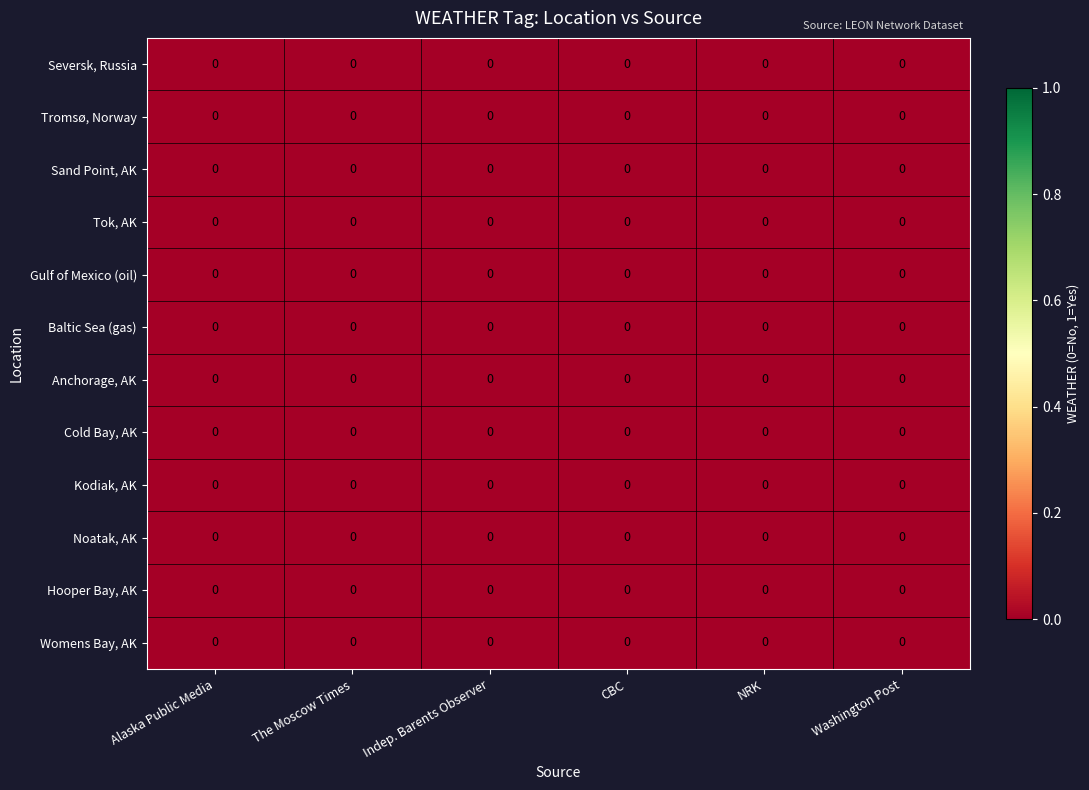

True or false: The Moscow Times has a value of 0 at Anchorage, Alaska, United States.

True